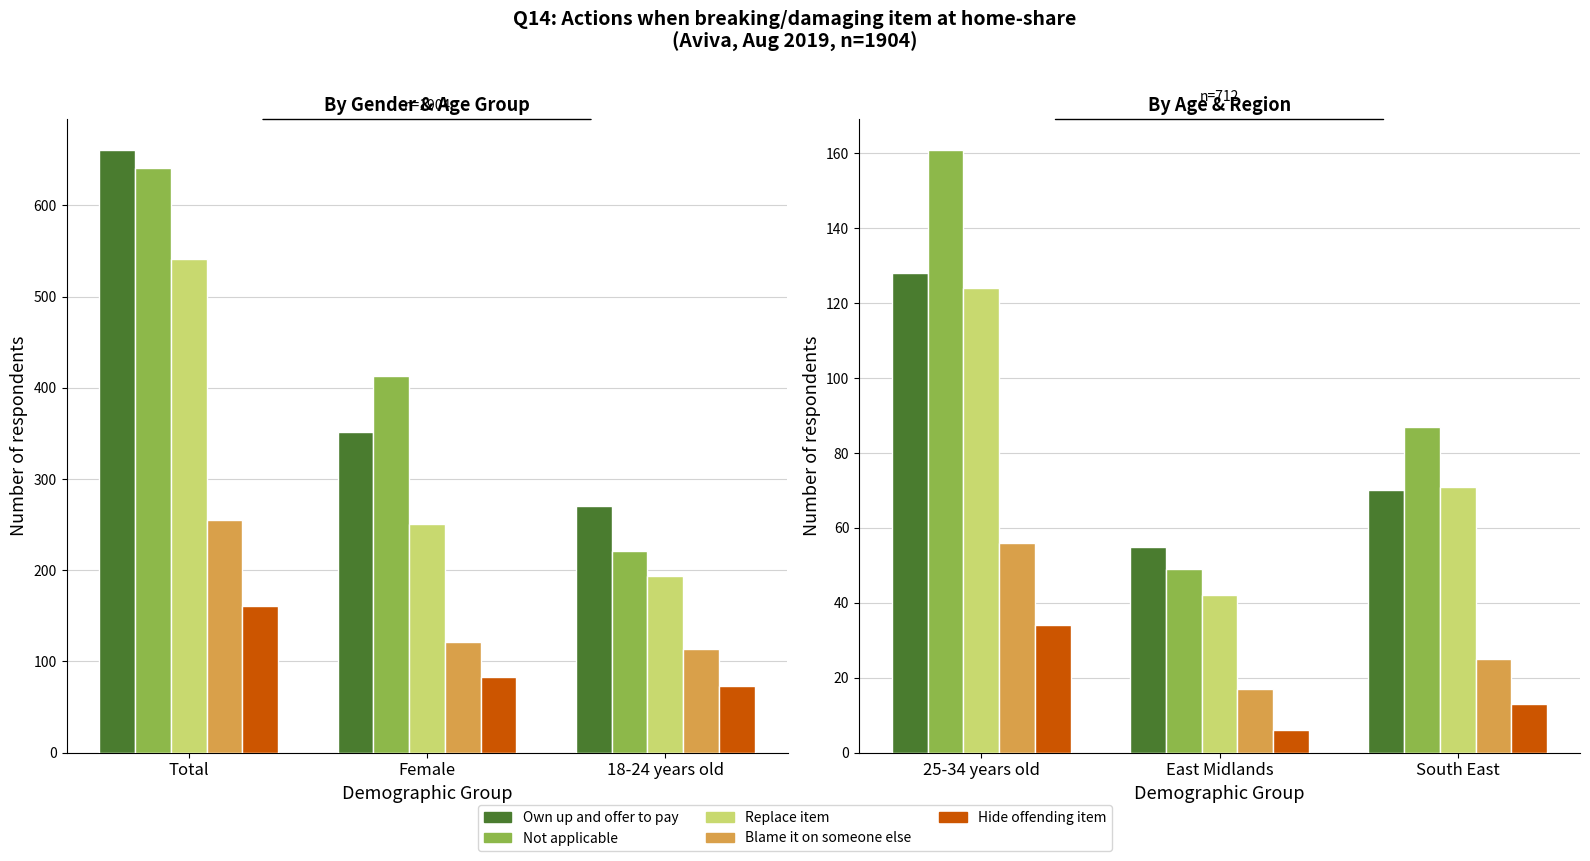

Between East Midlands and South East, which series saw the biggest shift?

Not applicable